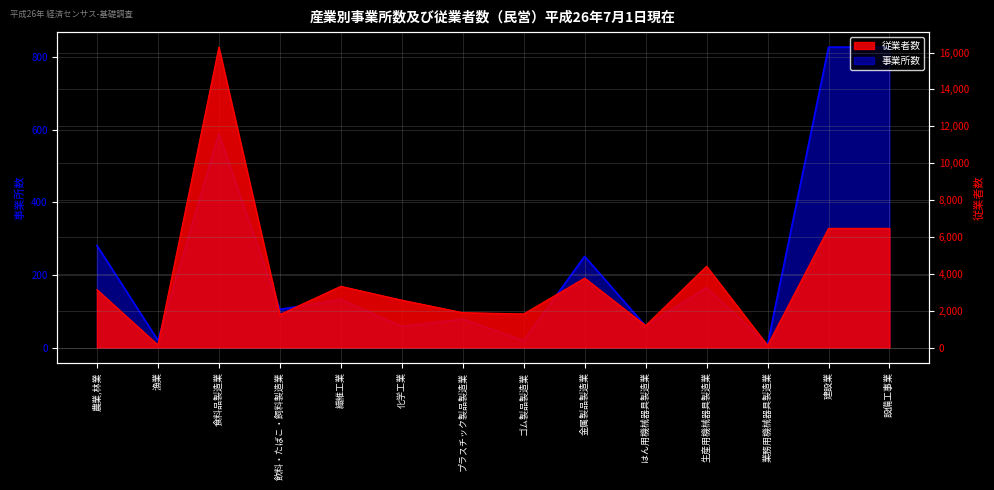

How many data points in 従業者数 are less than 3140?

7